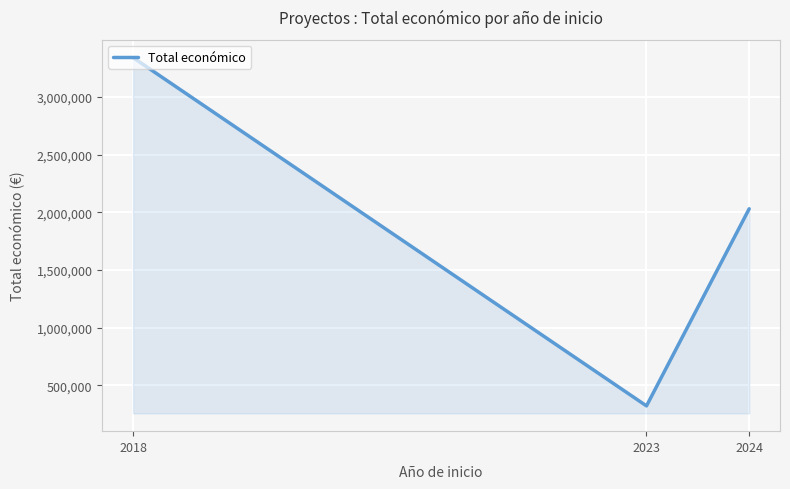

Between 2018 and 2024, which is larger?

2018